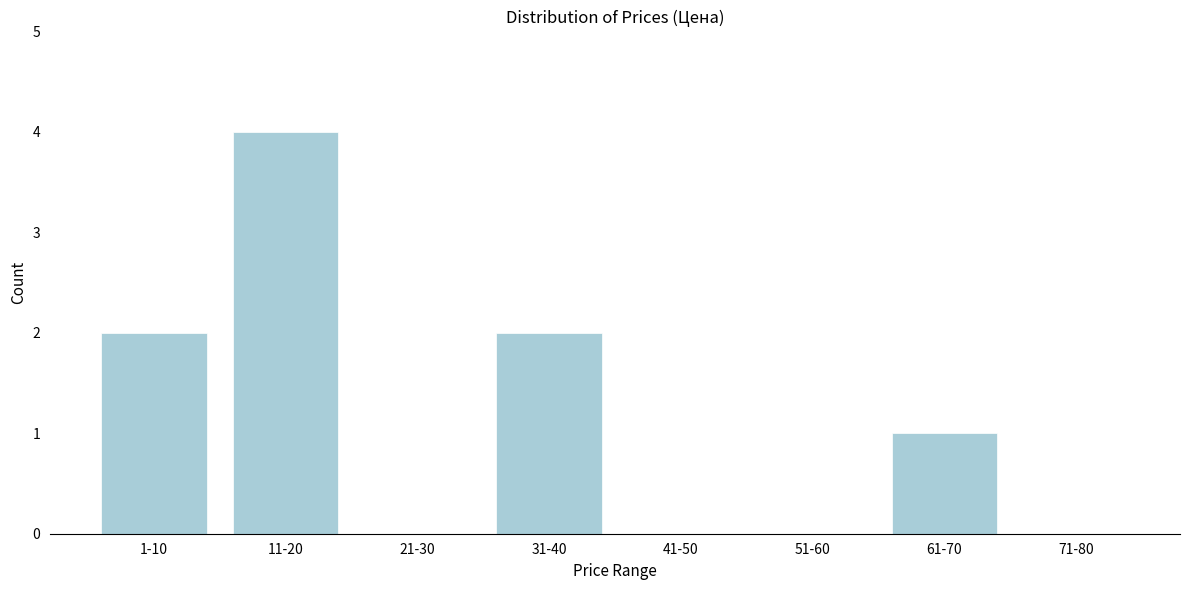

Reading left to right, list all the values displayed in this chart.

1-10=2	11-20=4	21-30=0	31-40=2	41-50=0	51-60=0	61-70=1	71-80=0